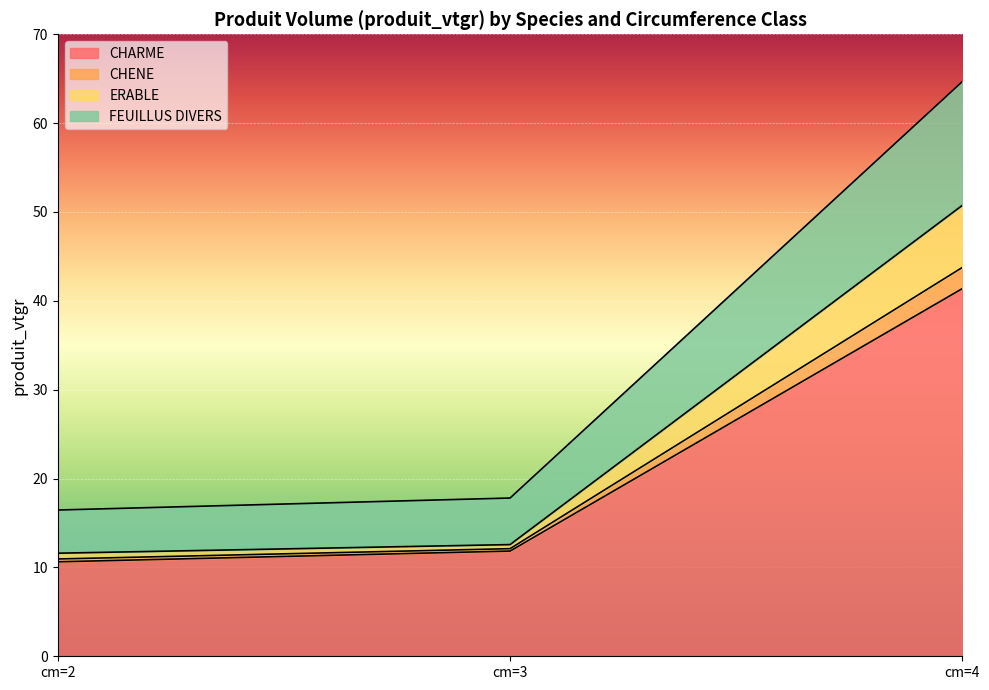

Does the chart display data point markers on the line(s)?

No